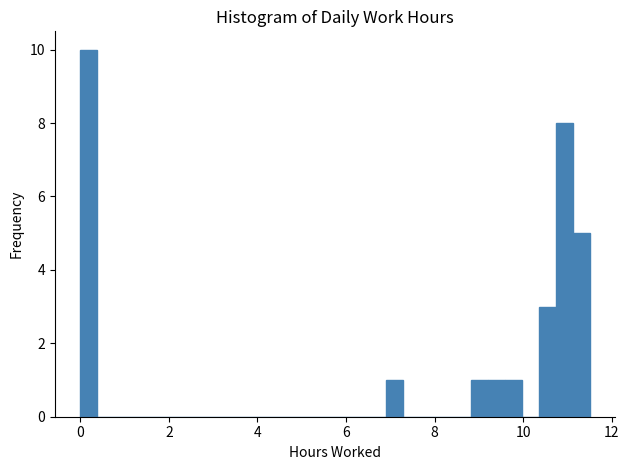

Read against the x-axis, roughly where is the centre of the tallest bar?

0.2